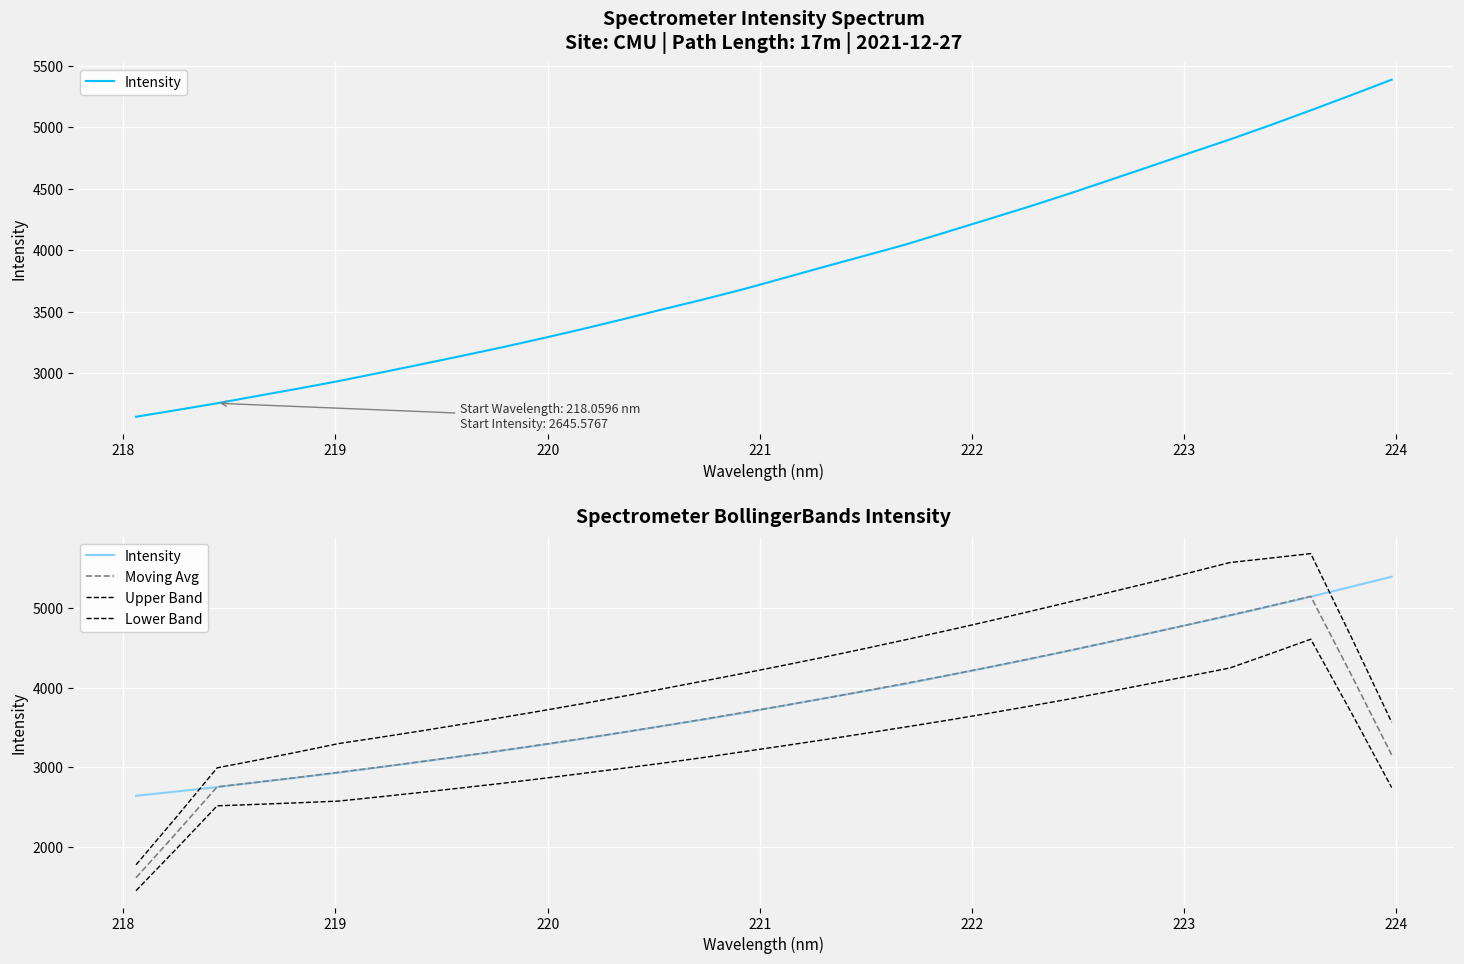

Which series has the largest total across all categories?

Upper Band